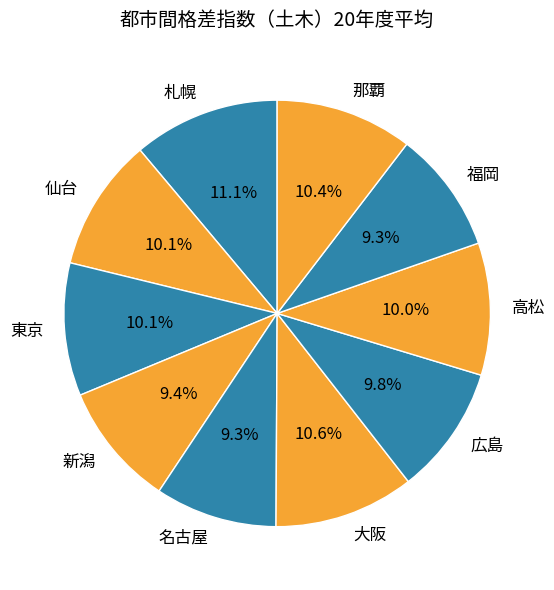

To the nearest percent, what is the average slice percentage?

10%